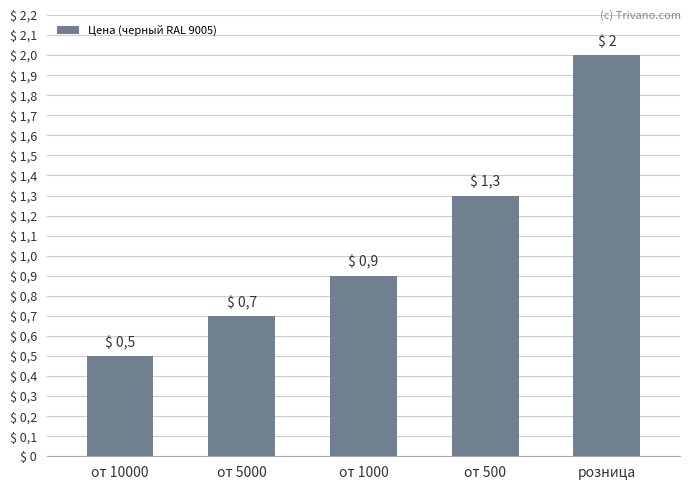

At which label is the value closest to 1?

от 1000